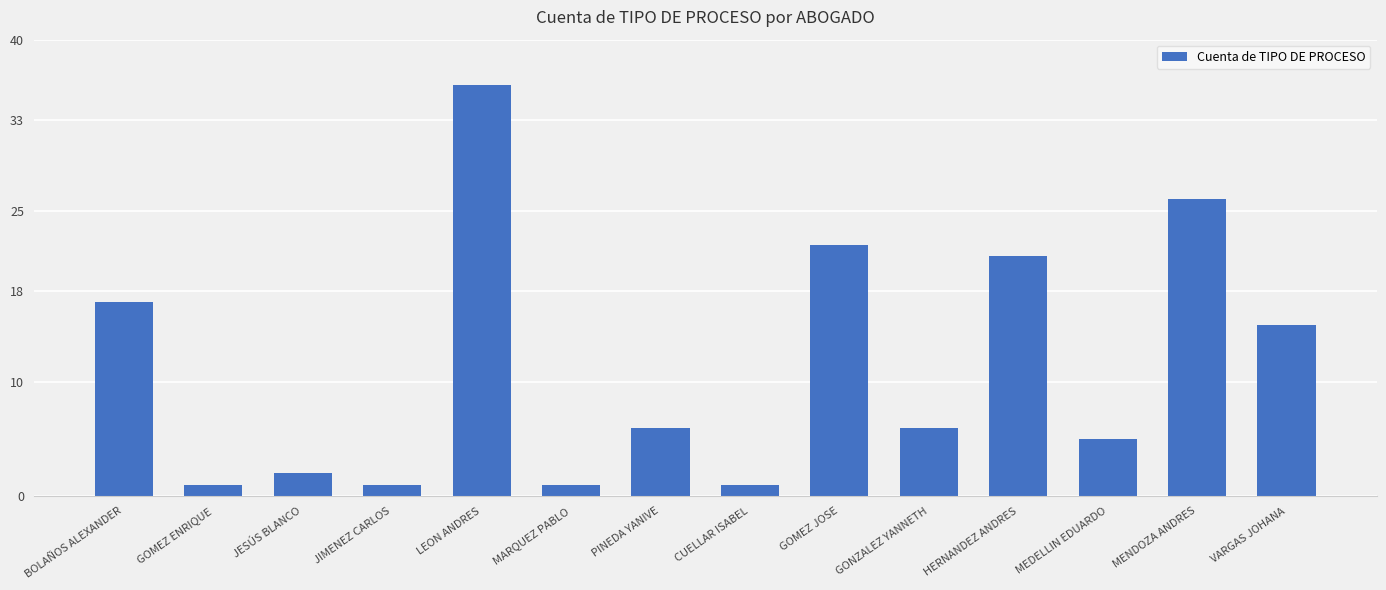

At which label is the value closest to 18?

BOLAÑOS ALEXANDER